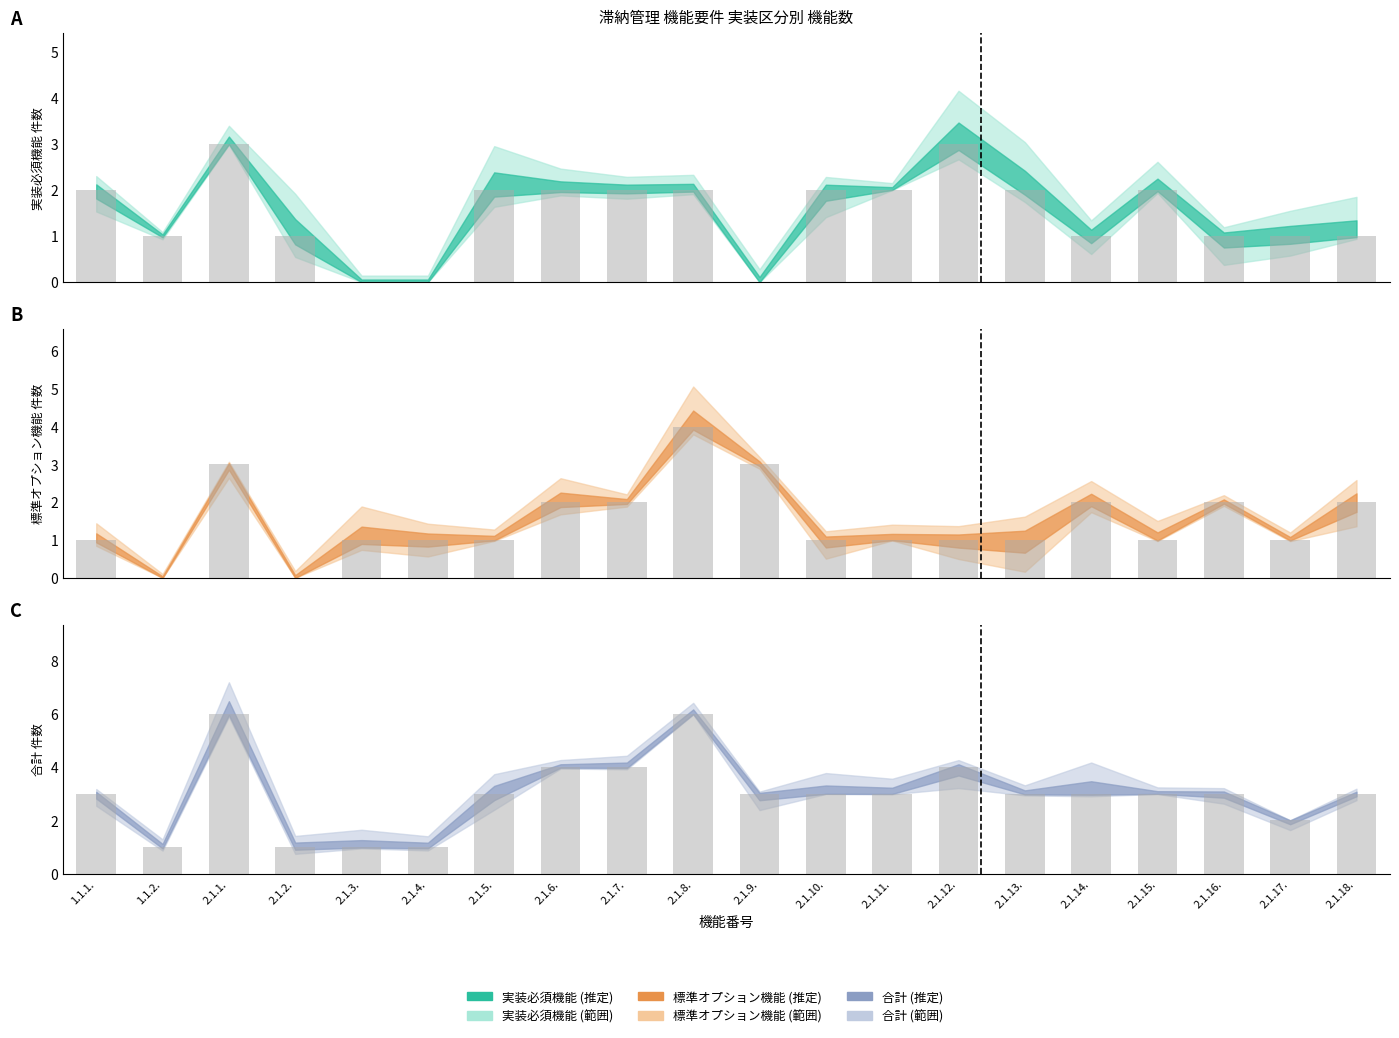

List the labels in order of 標準オプション機能 (実値) value, largest first.

2.1.8., 2.1.1., 2.1.9., 2.1.6., 2.1.7., 2.1.14., 2.1.16., 2.1.18., 1.1.1., 2.1.3., 2.1.4., 2.1.5., 2.1.10., 2.1.11., 2.1.12., 2.1.13., 2.1.15., 2.1.17., 1.1.2., 2.1.2.